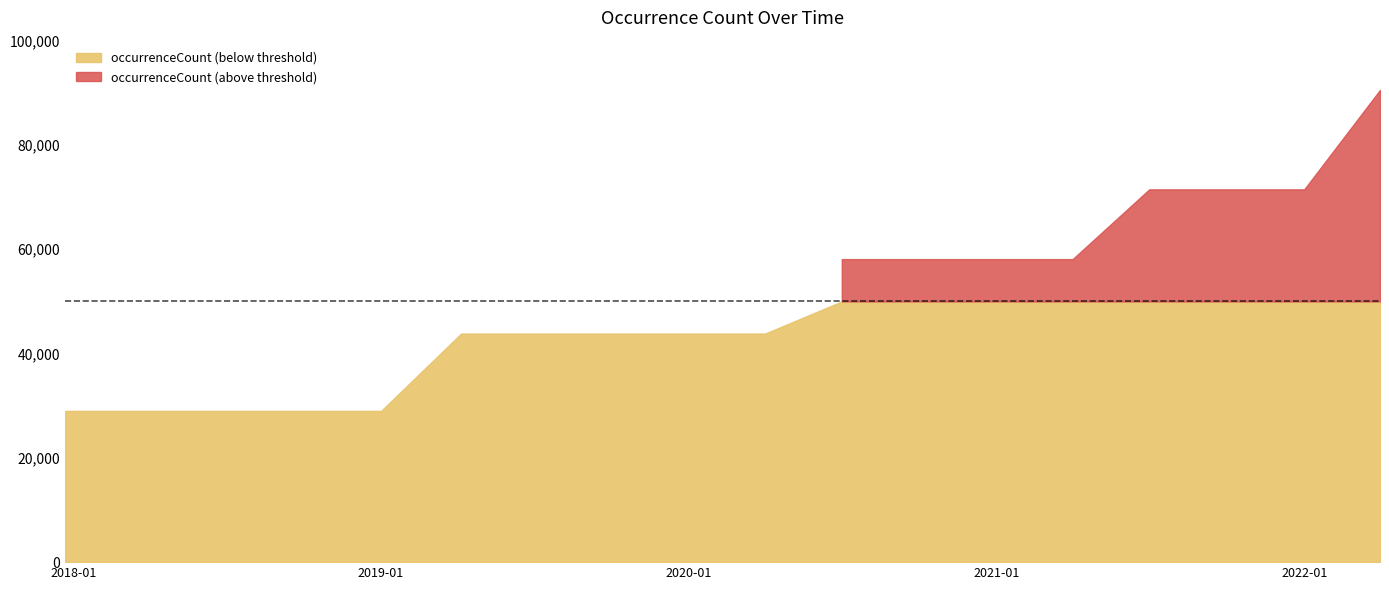

Where is the data nearest to the value 59777?

2020-07-01